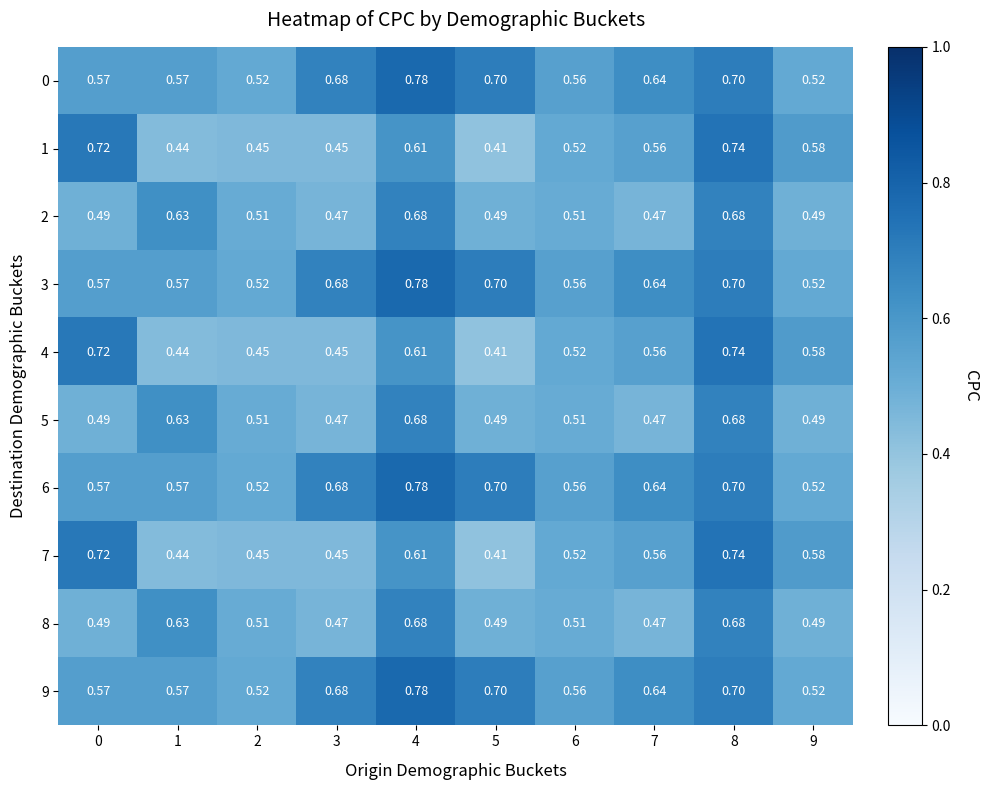

Is the value of 0 at 8 greater than the value of 9 at 1?

Yes